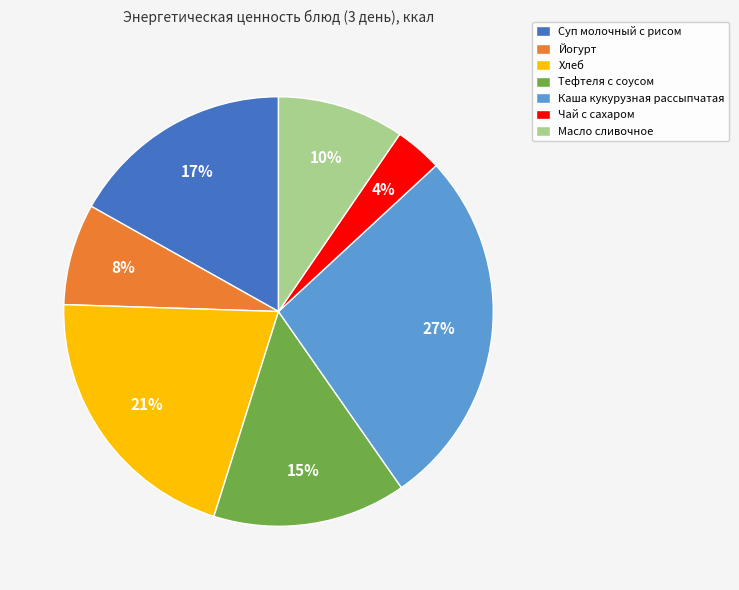

Between Каша кукурузная рассыпчатая and Йогурт, which is larger?

Каша кукурузная рассыпчатая